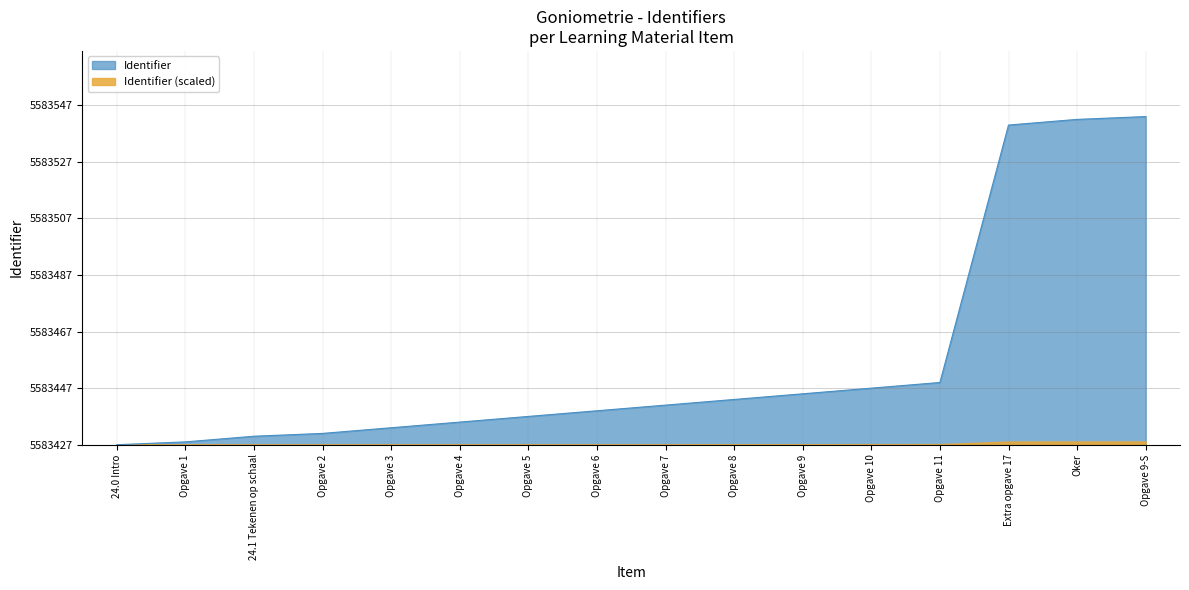

True or false: there are more than 1 points higher than both neighbors.

False